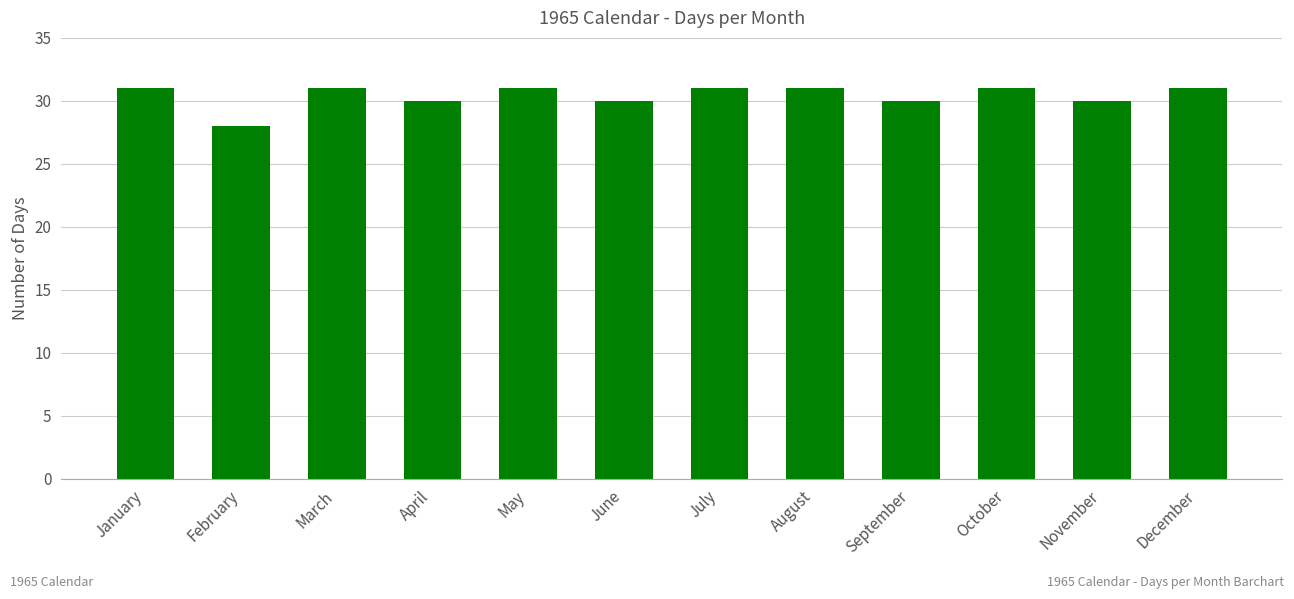

Reading left to right, transcribe all the data shown in this chart.

January=31	February=28	March=31	April=30	May=31	June=30	July=31	August=31	September=30	October=31	November=30	December=31